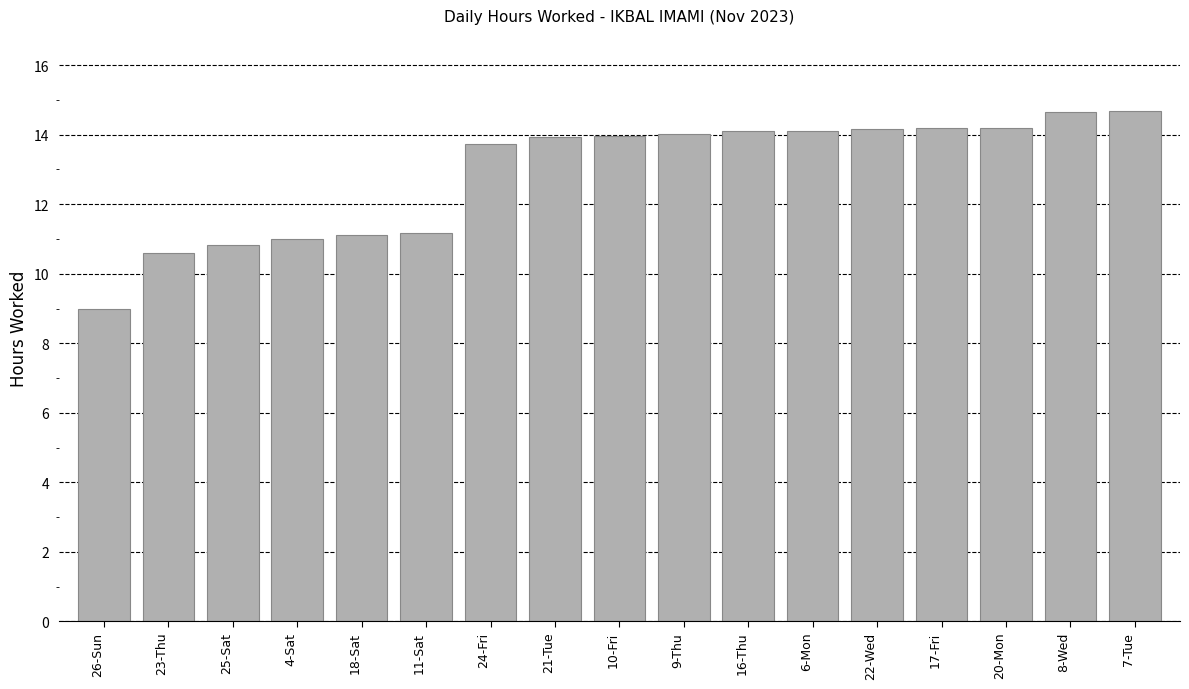

What is the difference between the values at 9-Thu and 18-Sat?

2.9